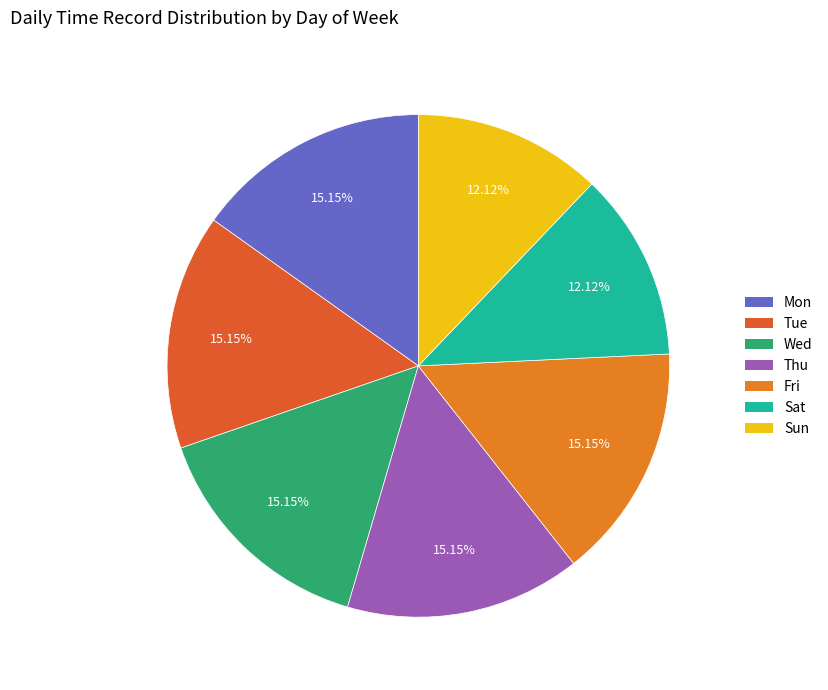

How much of the chart is everything except Mon?

84.8%